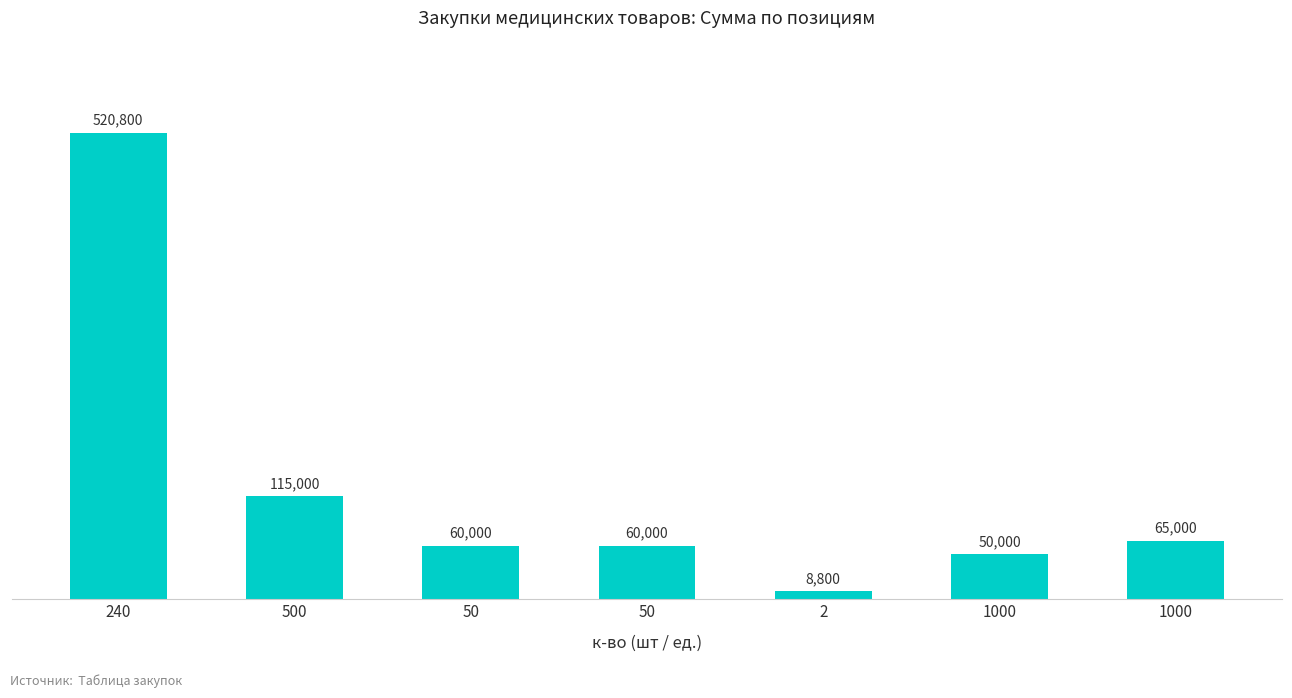

How many categories are shown in the chart?

7